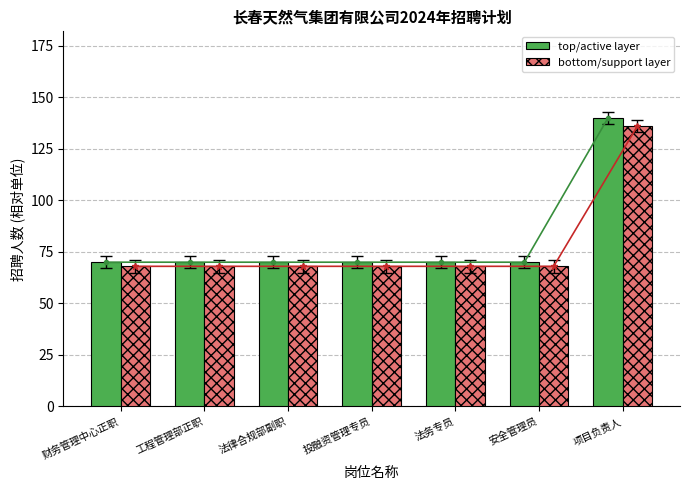

Which series changed the most between 投融资管理专员 and 项目负责人?

top/active layer